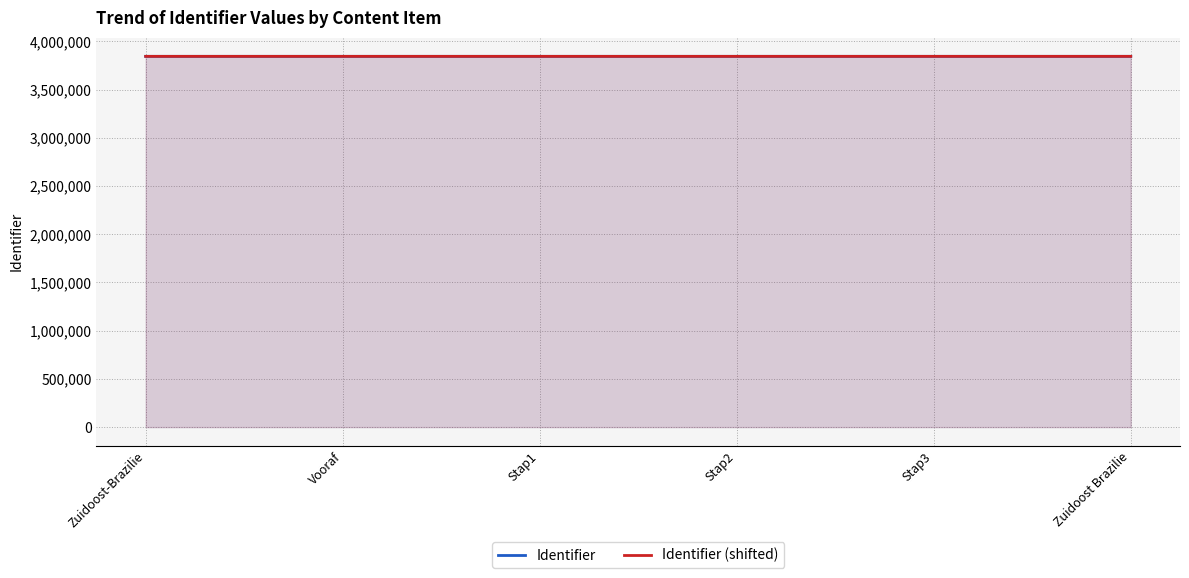

What is the value of the Identifier (shifted) point at the 1st from the left?

3844402